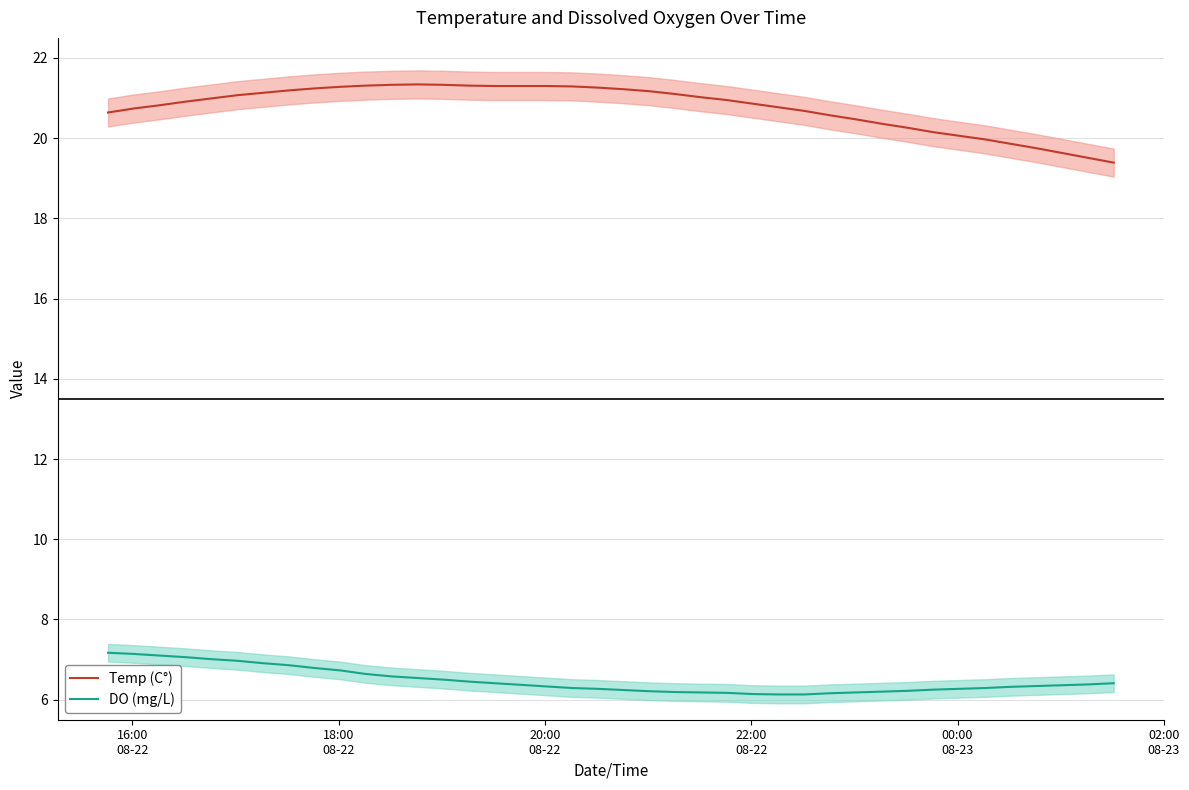

True or false: DO (mg/L) and Temp (C°) cross at least once.

False